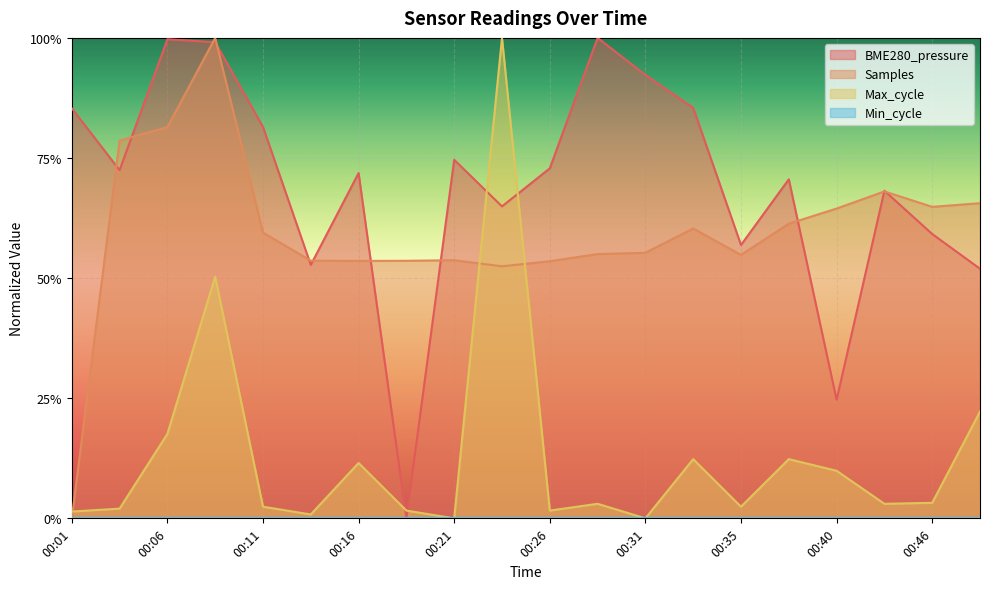

What is the greatest value displayed?

1.0